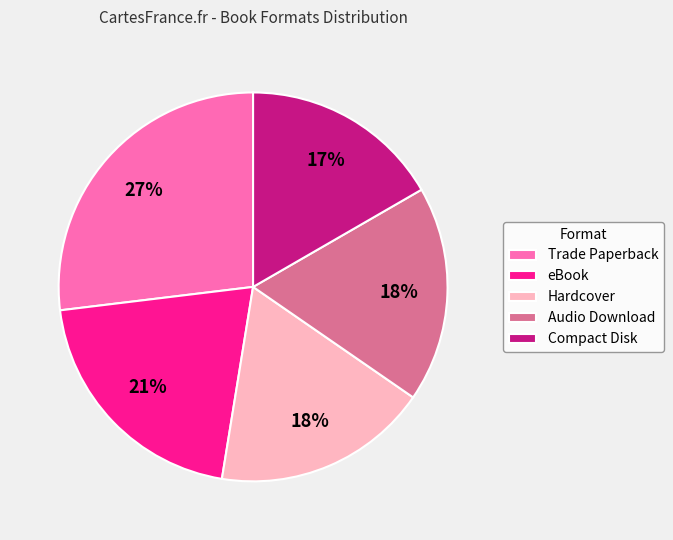

What is the smallest slice in the pie chart?

Compact Disk